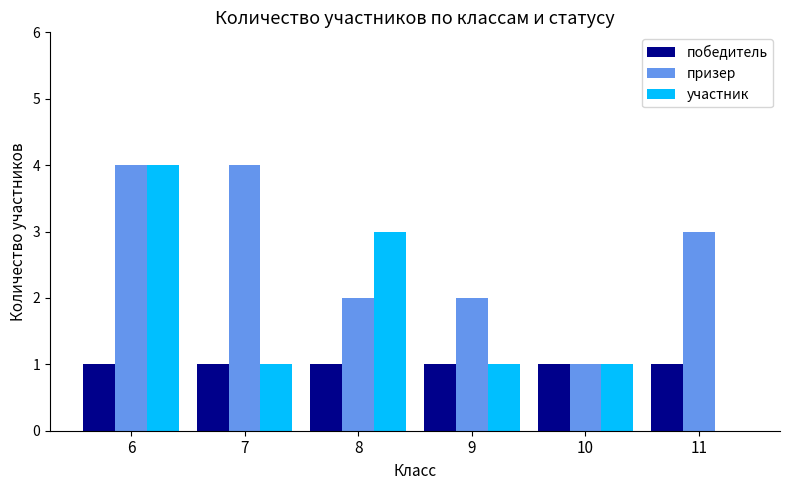

What is the total value across all series at 7?

6